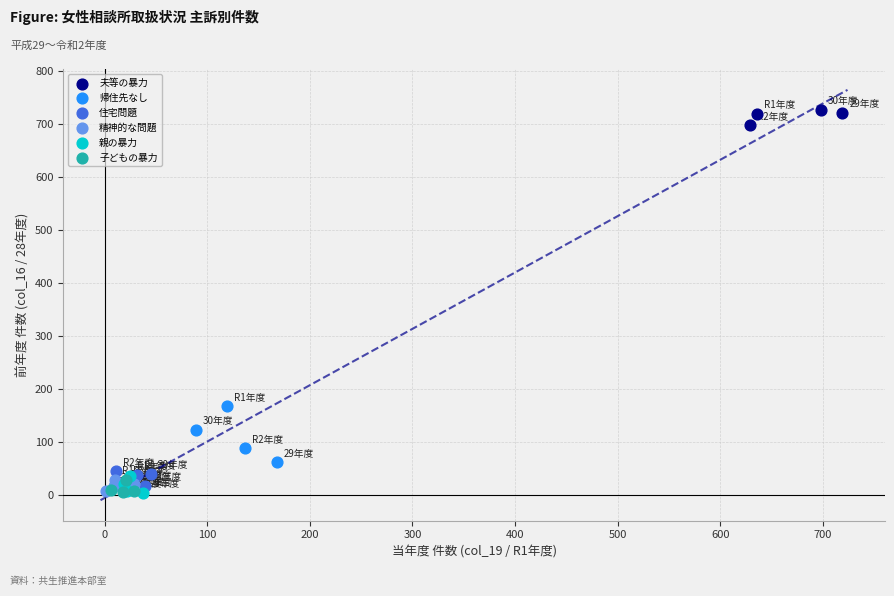

Which series reaches the maximum Y coordinate?

夫等の暴力